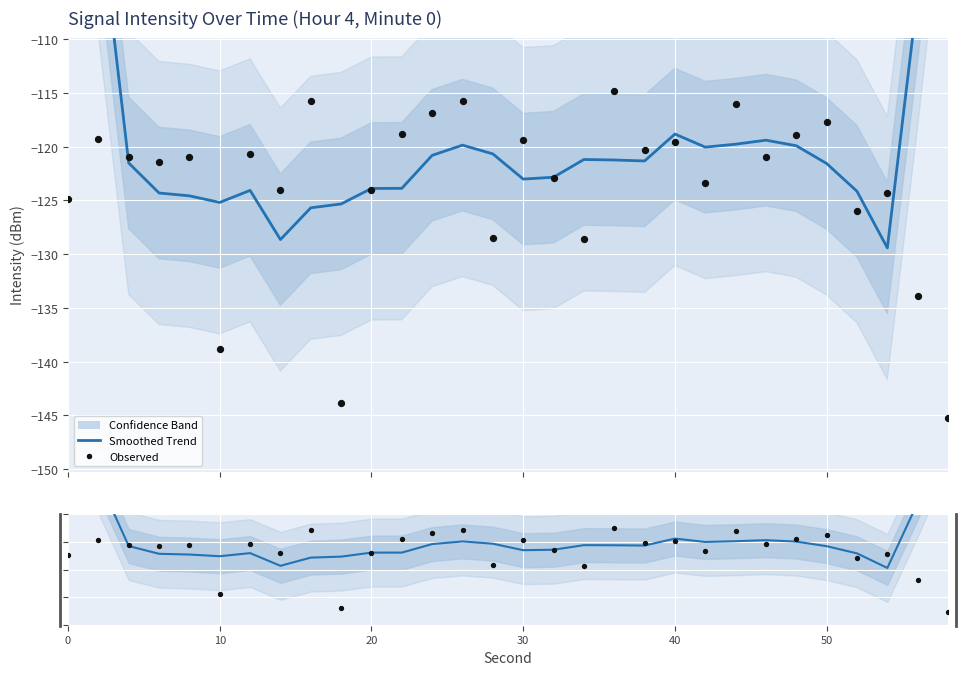

Is the value of Observed Intensity at 9 greater than the value of Observed at 50?

No